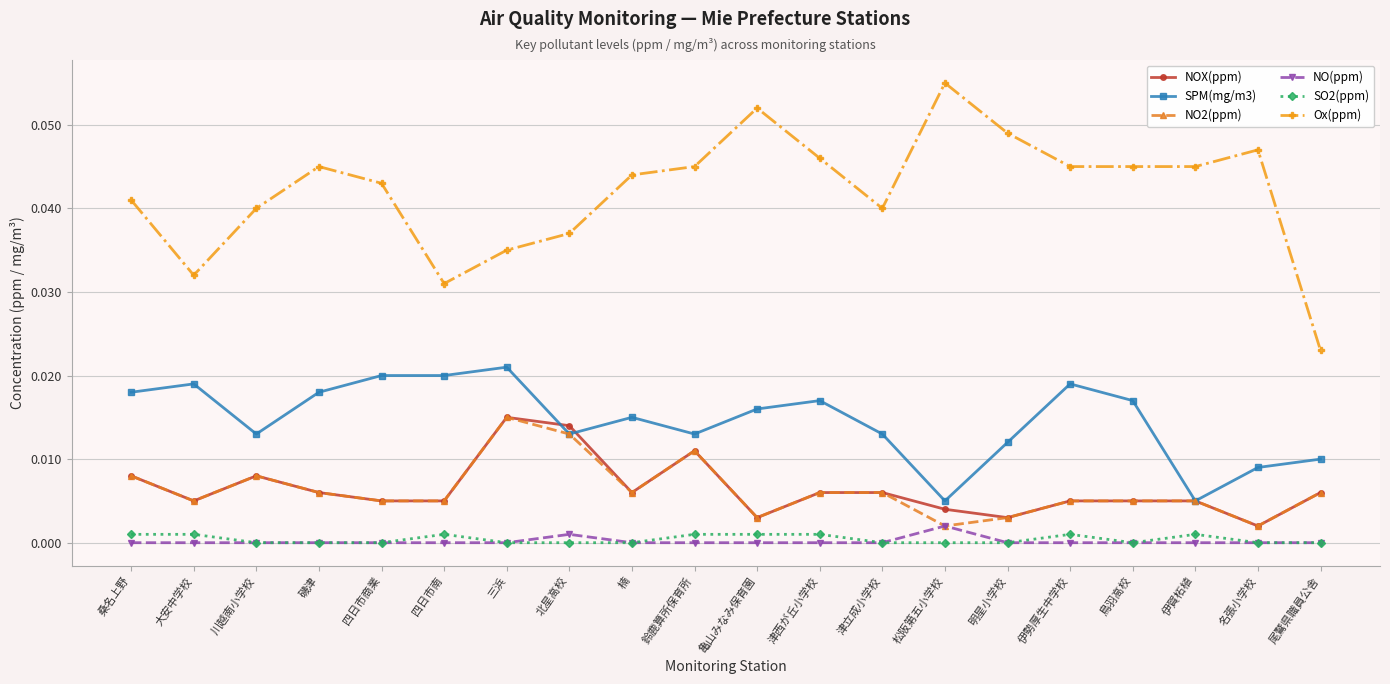

Is it true that SPM(mg/m3) equals 0.0 at 伊賀柘植?

True